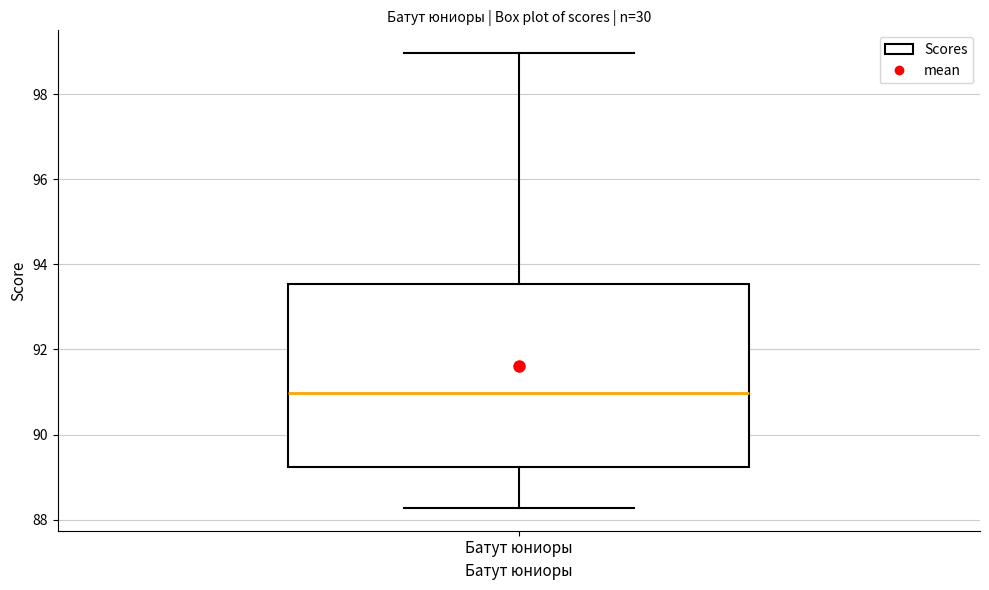

Where does the lower whisker of the box for Батут юниоры end on the y-axis? The values are not printed on the chart, so give them approximately, as read against the axis.

88.2